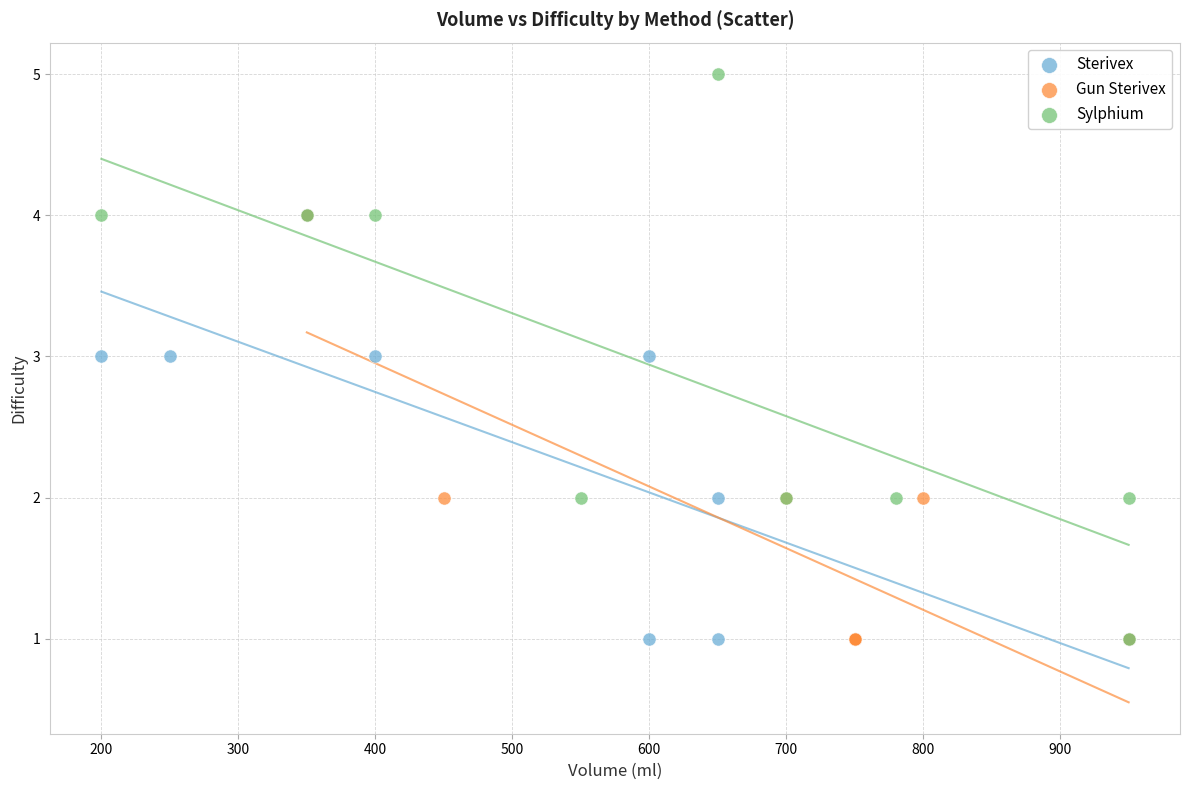

Which series has the largest Y range (max minus min)?

Sylphium